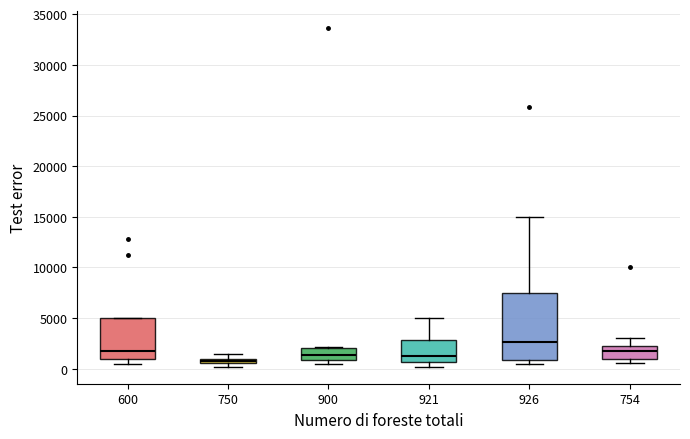

Comparing the boxes themselves (not the whiskers), which one is the tallest?

926